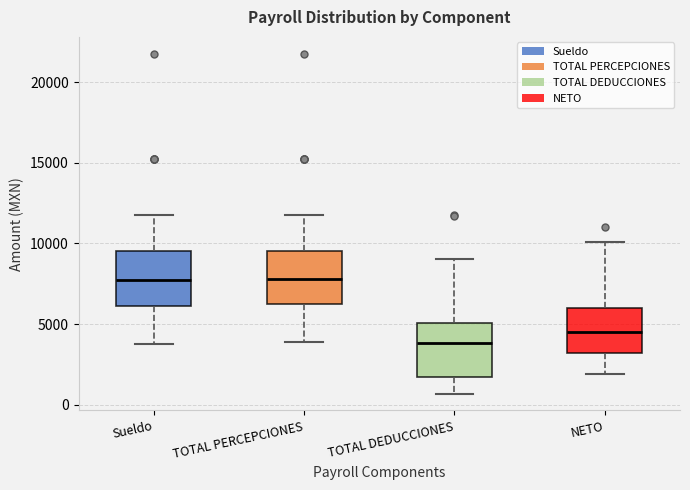

Which box has the lowest median line?

TOTAL DEDUCCIONES